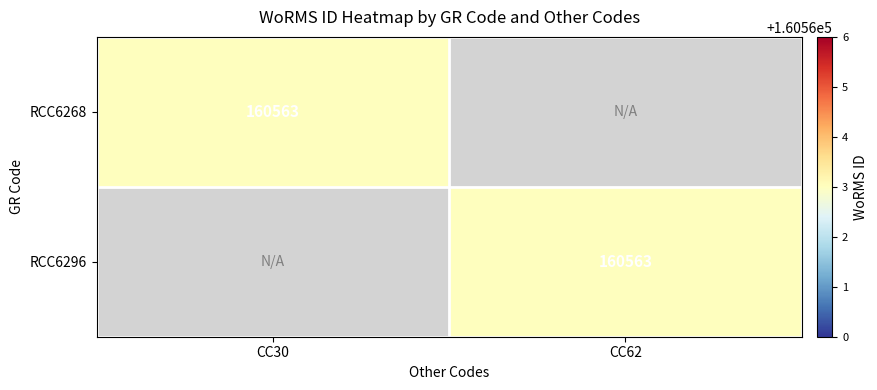

True or false: RCC6296 has a value of 88514 at CC62.

False